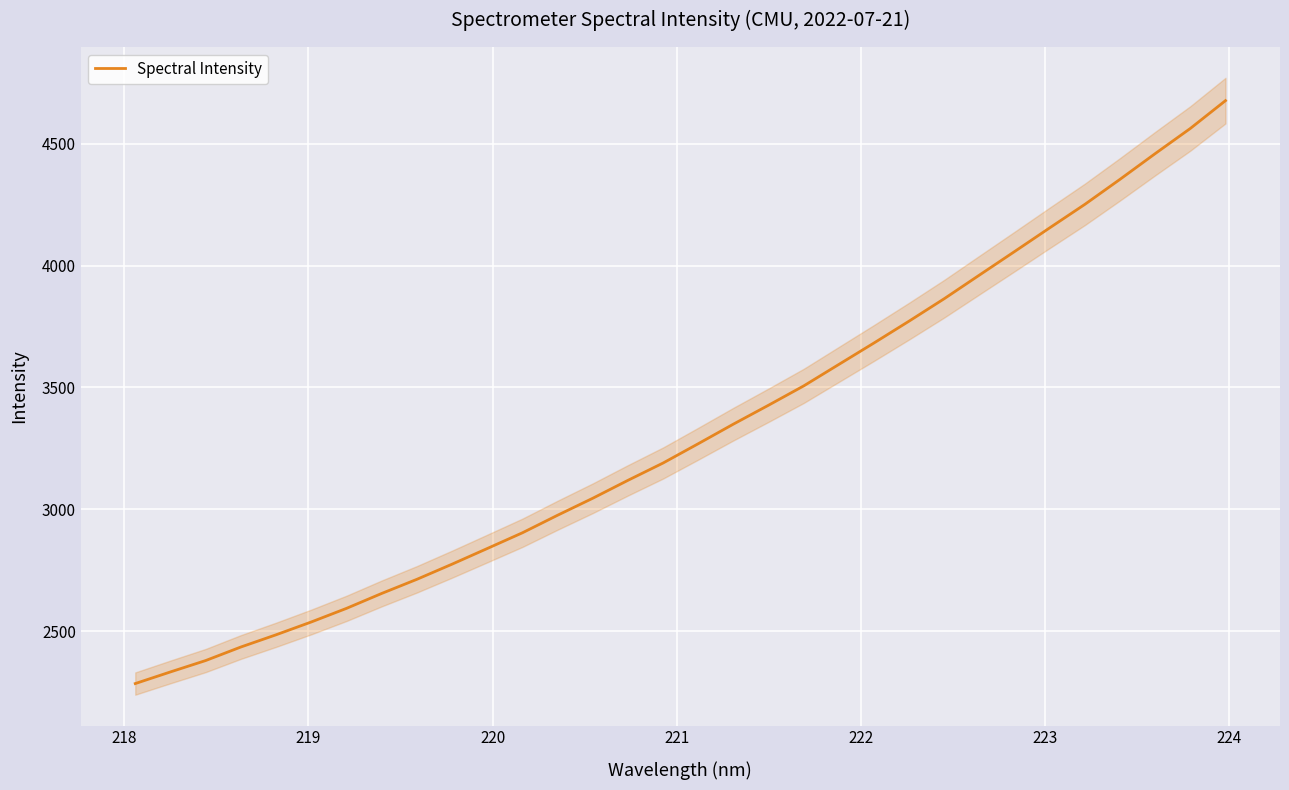

What is the lowest value of the Spectral Intensity series?

2285.8